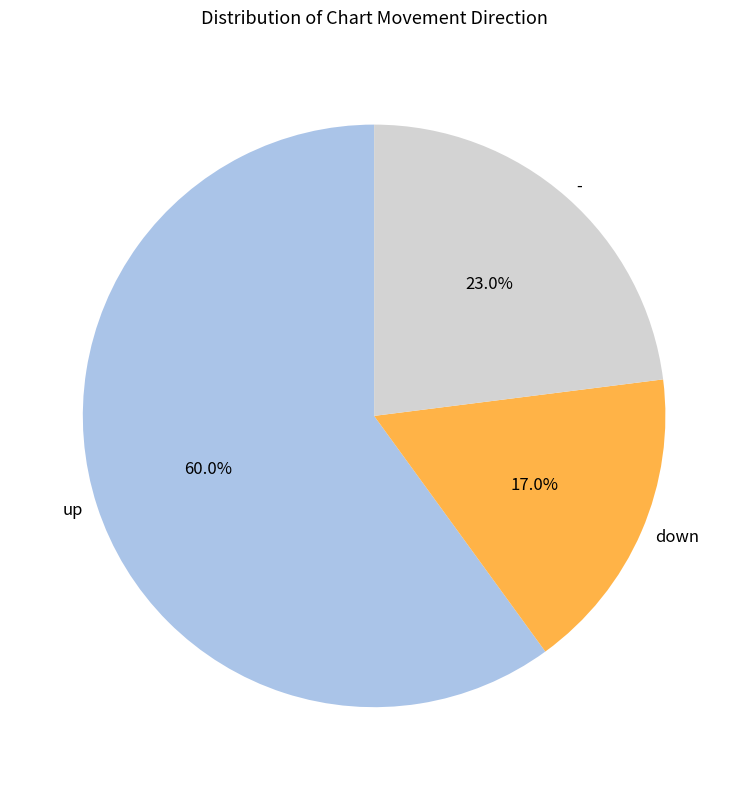

Combined, do up and - account for over 50%?

Yes